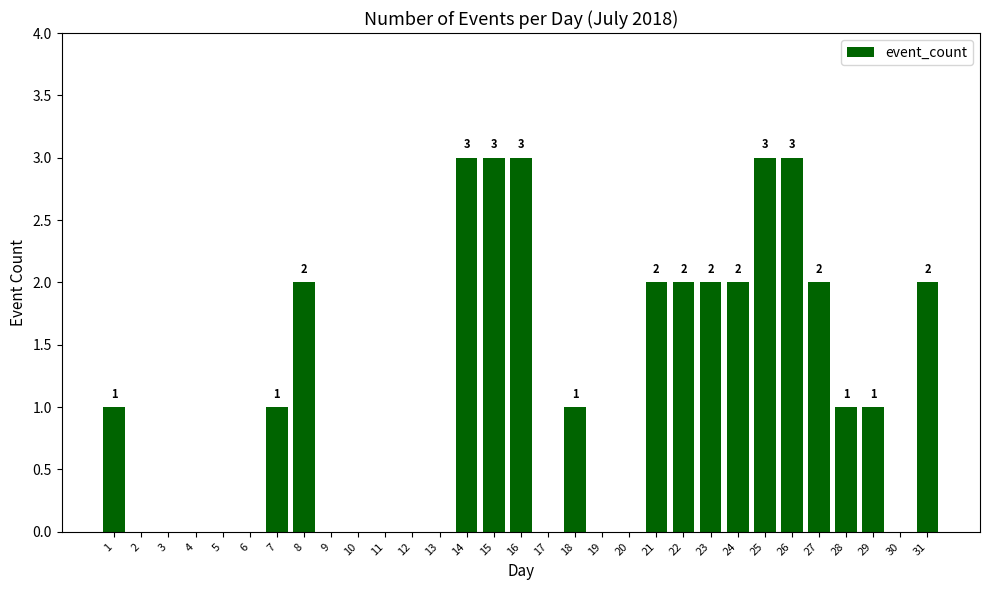

Which has a higher value, 15 or 11?

15